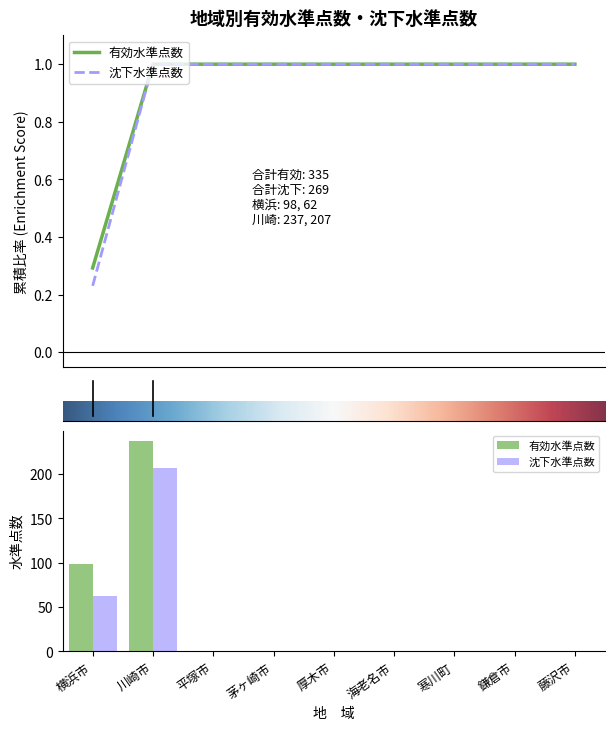

Rank the series by their average value, from lowest to highest.

沈下水準点数, 有効水準点数